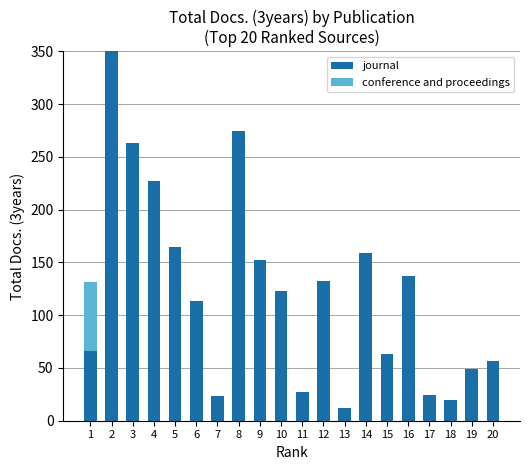

Count the number of categories in the chart.

20